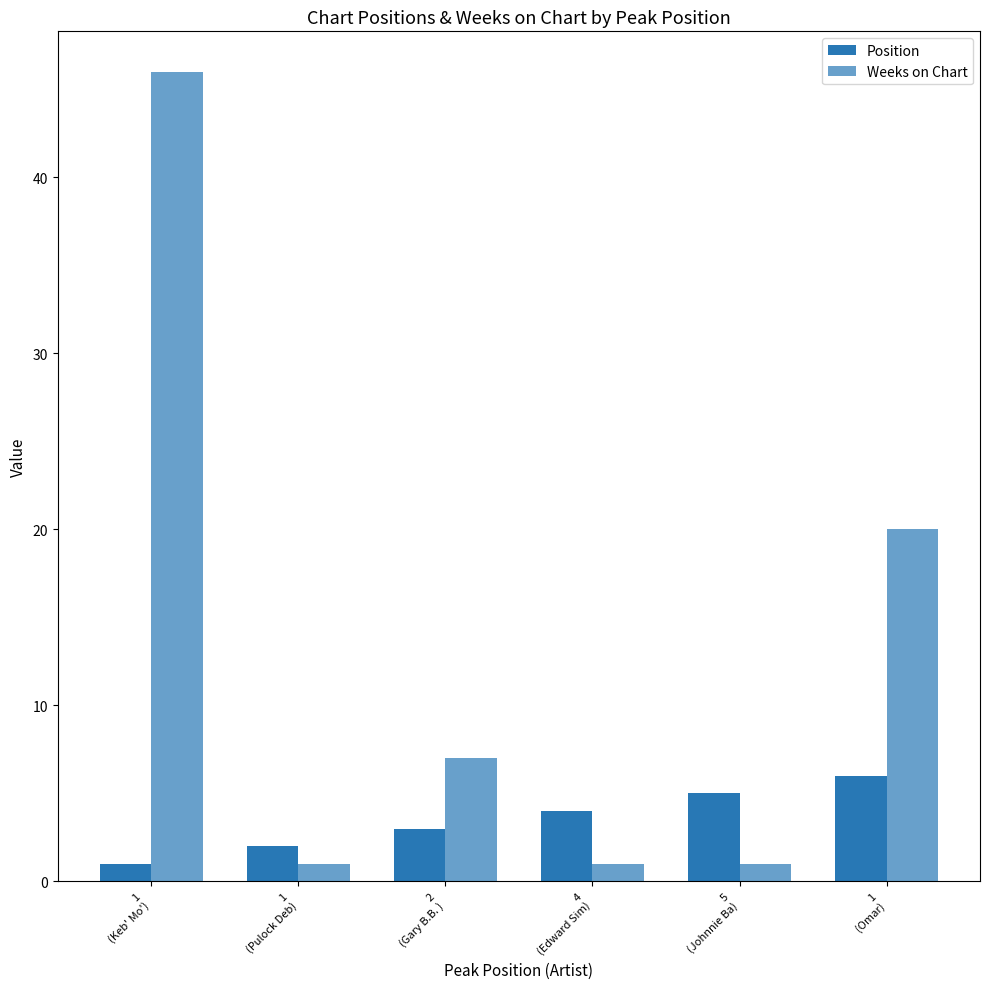

How many bars are there in each group?

2